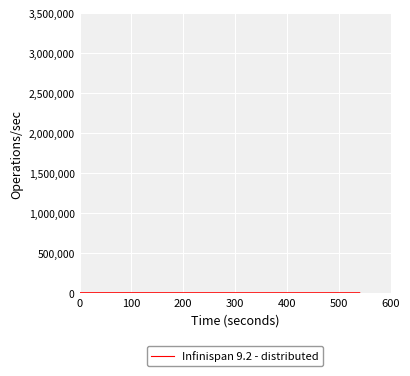

How many lines are shown in the chart?

3